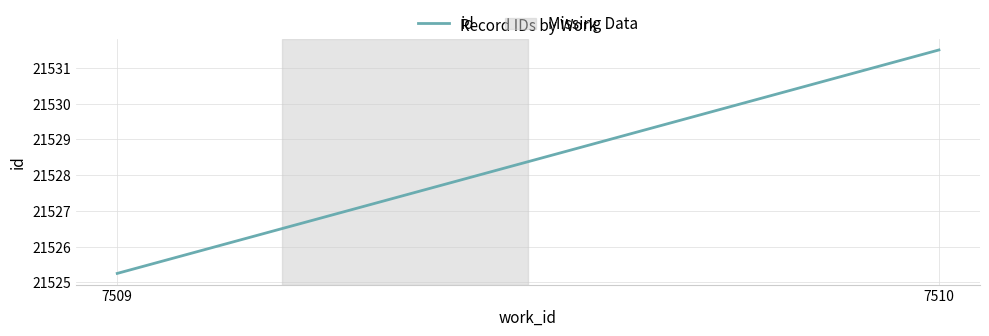

What is the maximum value shown in the chart?

21531.5